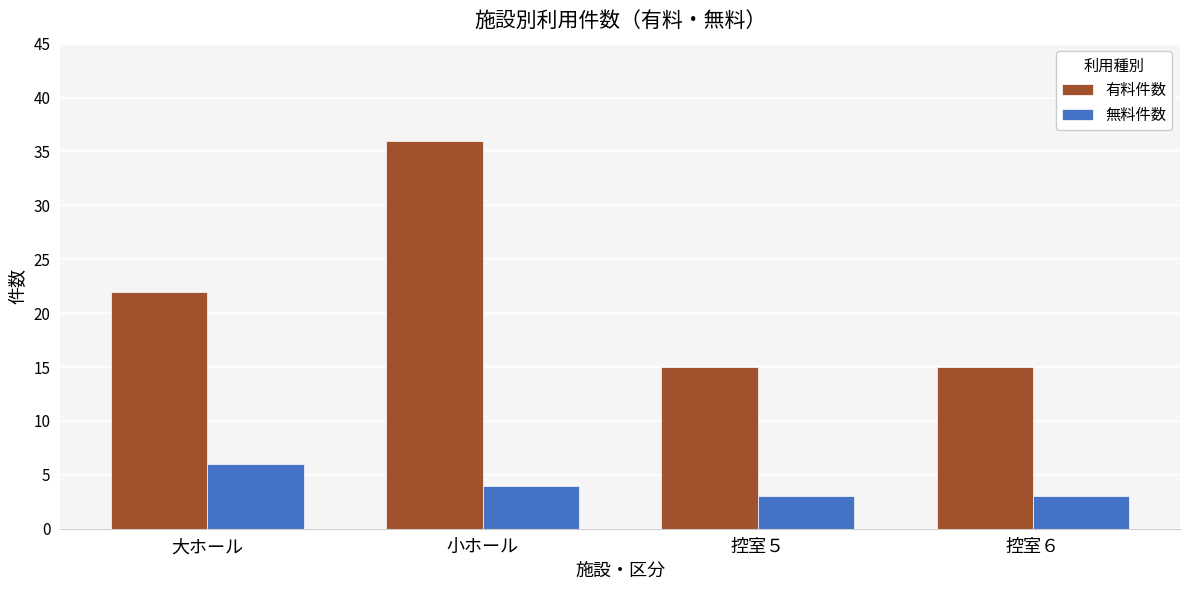

True or false: 無料件数 has a value of 3 at 控室５.

True